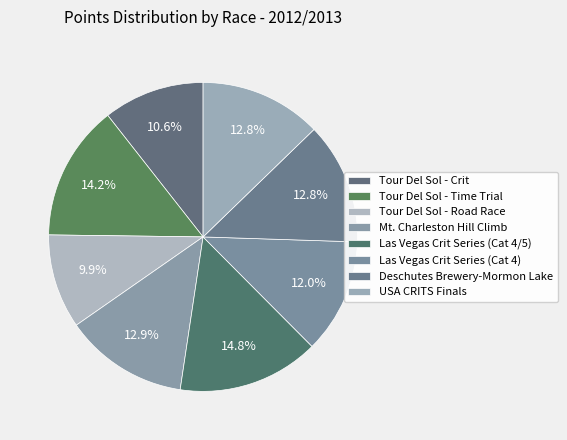

Is it true that Tour Del Sol - Road Race is 10% of the pie?

True